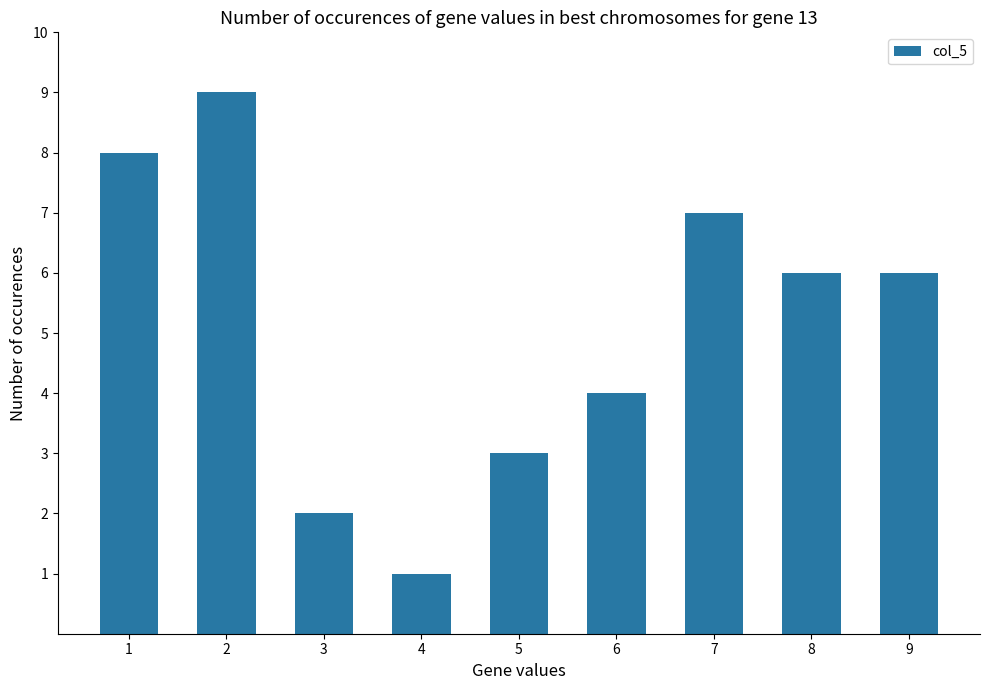

The value at 1 is 8. True or false?

True